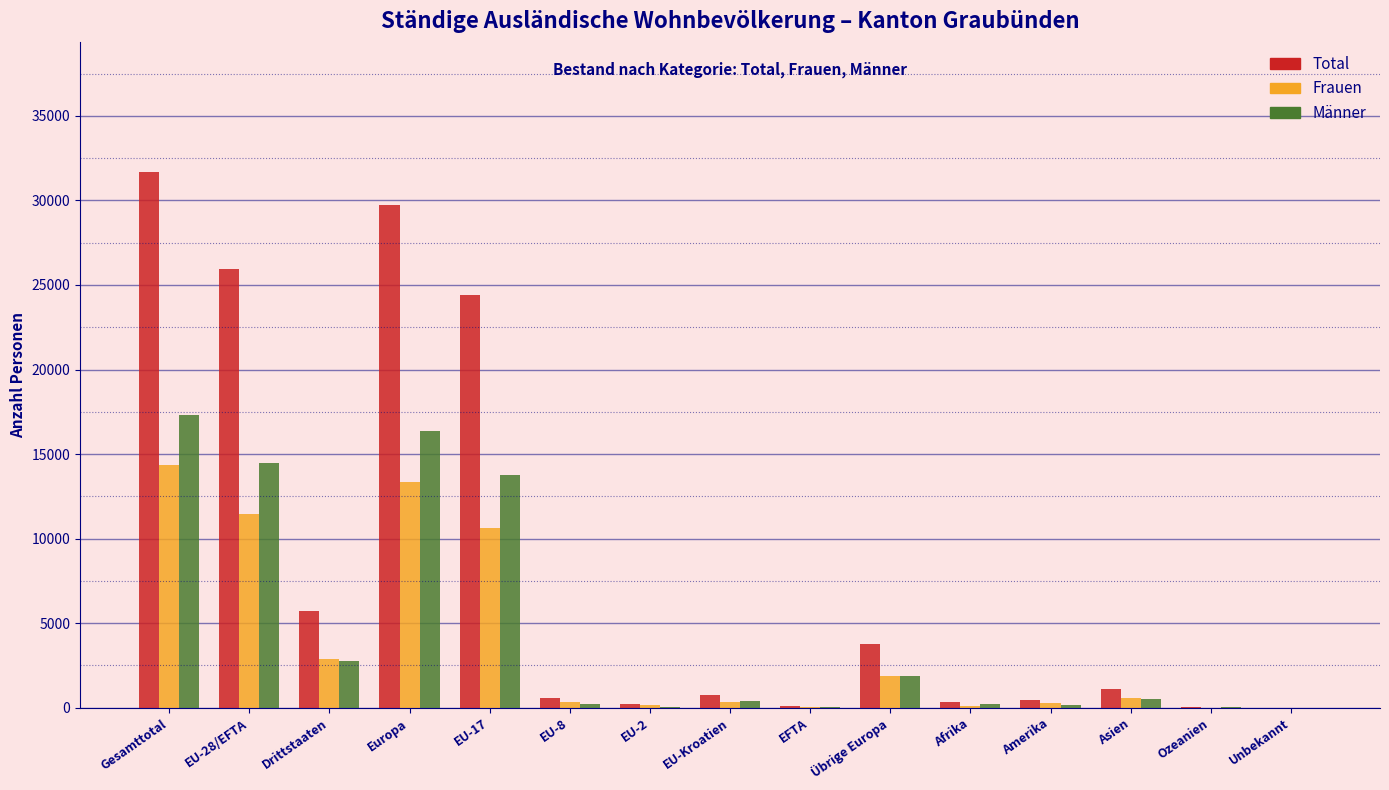

What is the sum of all Total values?

124711